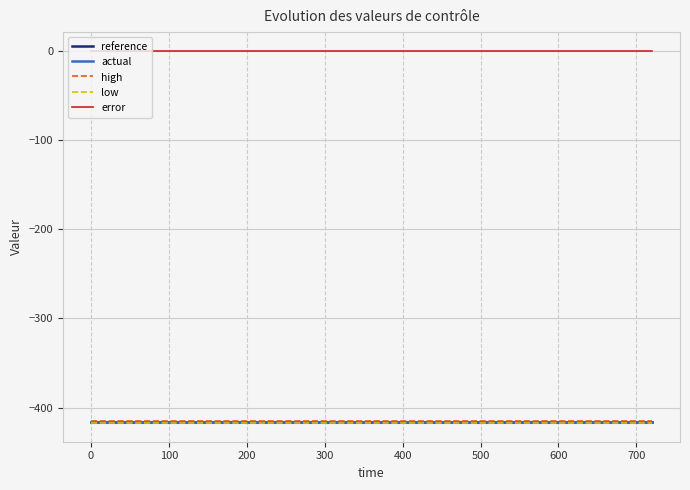

Which series has the widest spread of values?

reference